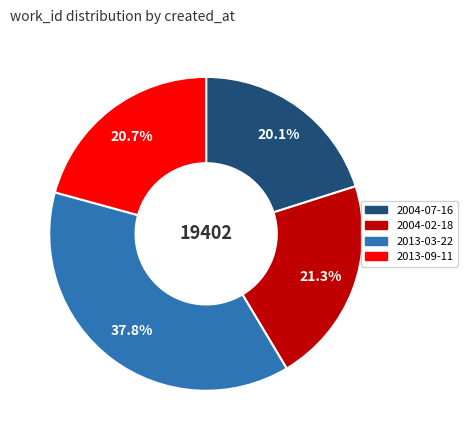

Is it true that 2004-07-16 is 20% of the pie?

True